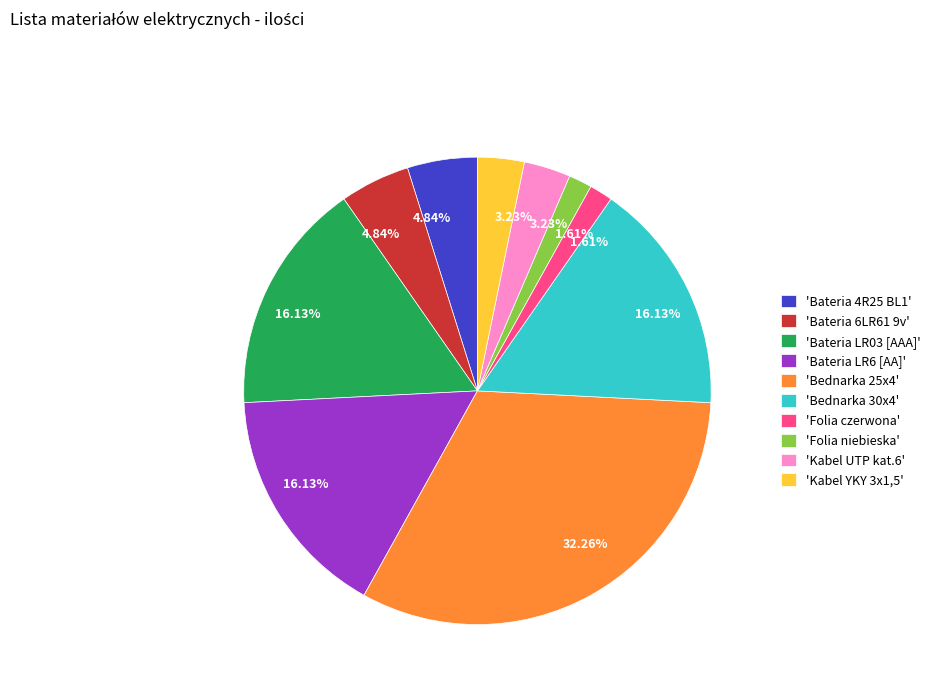

Does any single category account for the majority?

No